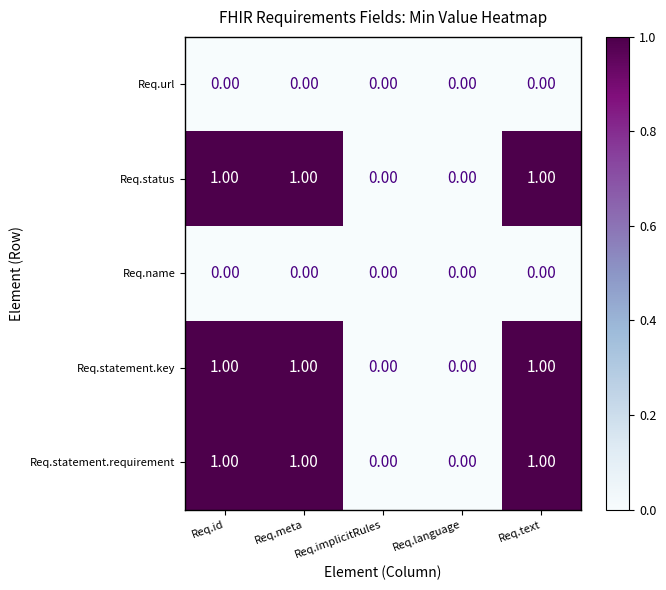

Is the value of Req.statement.requirement at Req.id greater than the value of Req.name at Req.language?

Yes